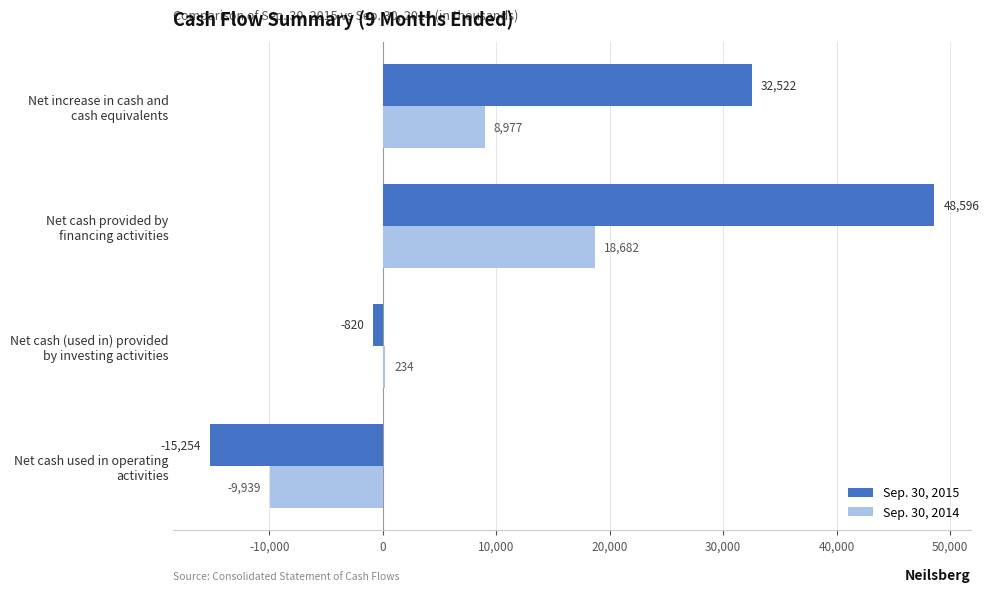

How many values in Sep. 30, 2014 are above zero?

3